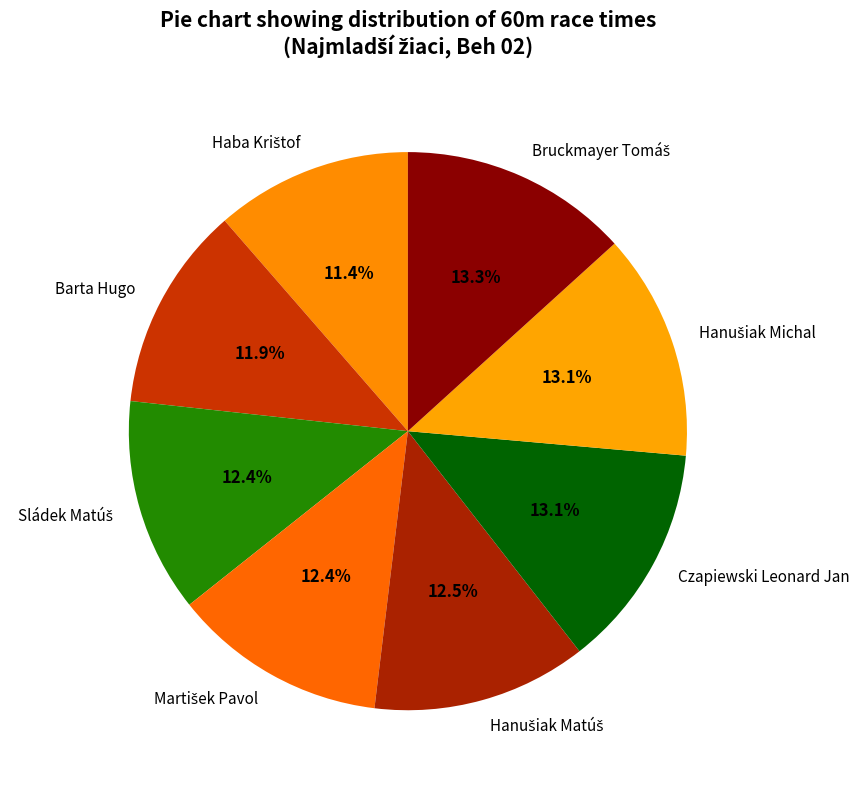

Is it true that Czapiewski Leonard Jan is 13% of the pie?

True